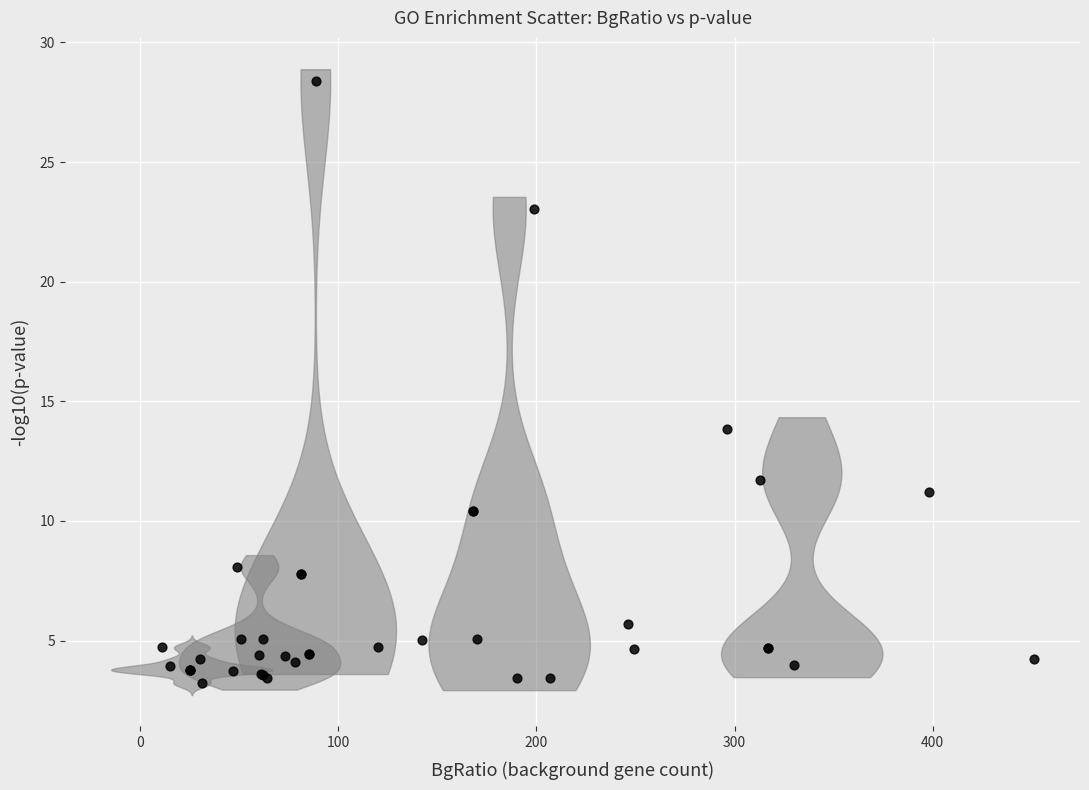

What Y value in the scatter plot is closest to 15?

13.8